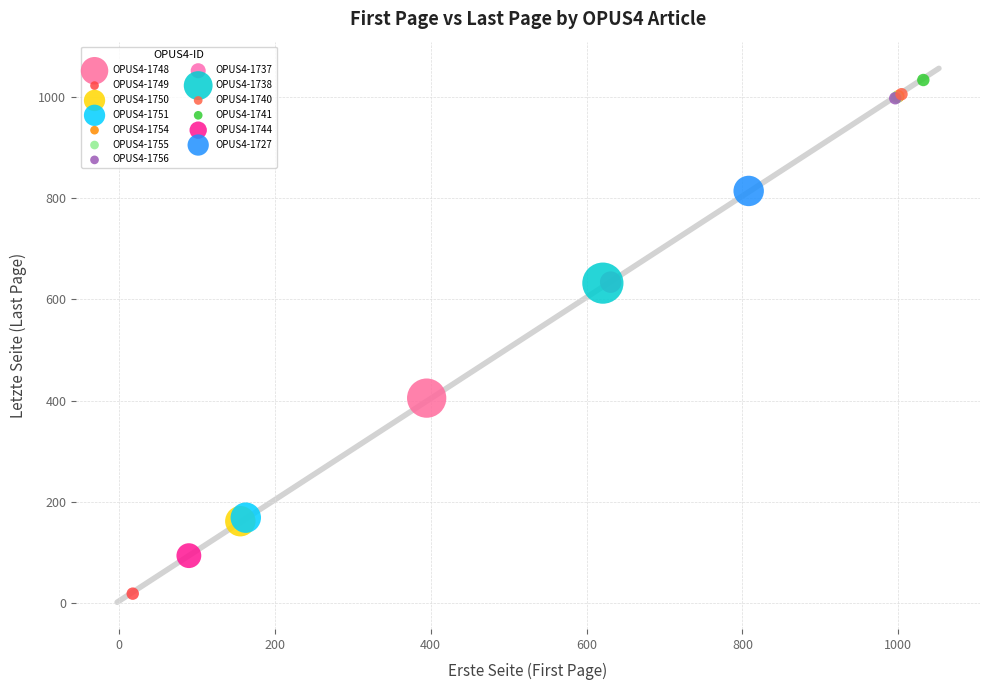

Which series reaches the minimum Y coordinate?

OPUS4-1749